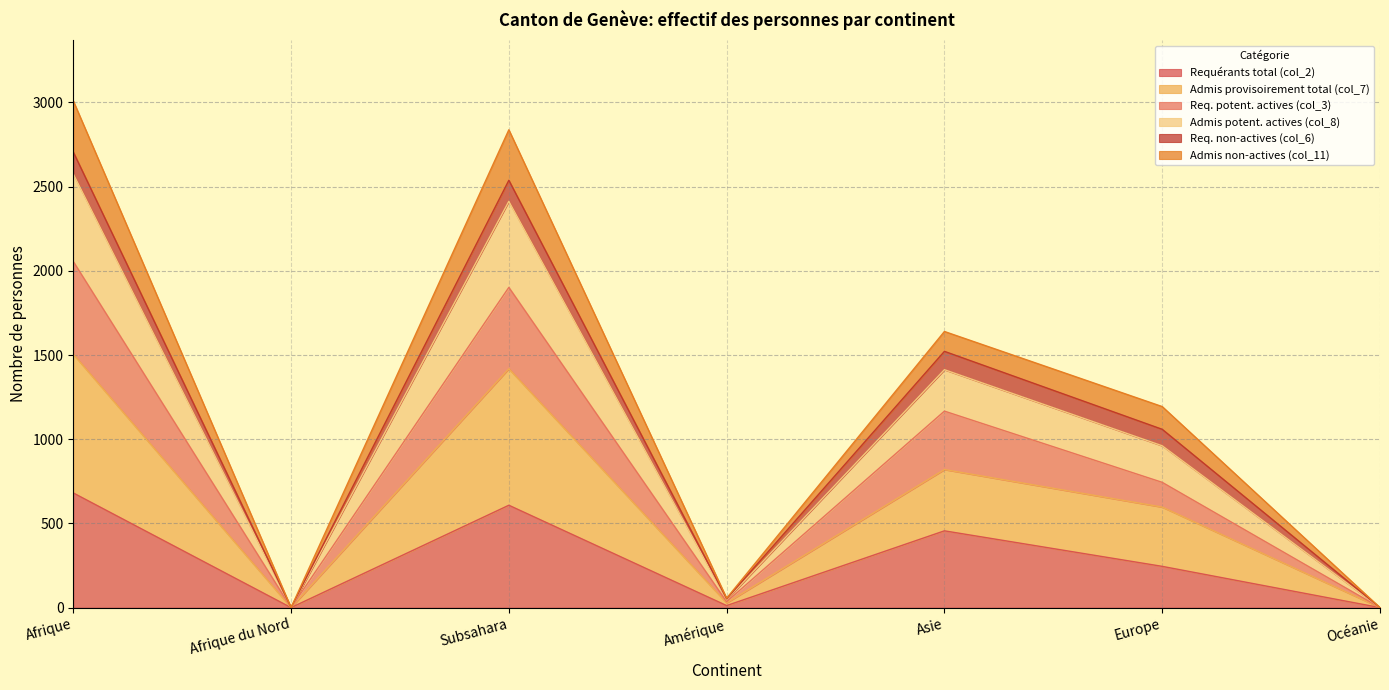

True or false: Requérants total (col_2) and Req. potent. actives (col_3) cross at least once.

False